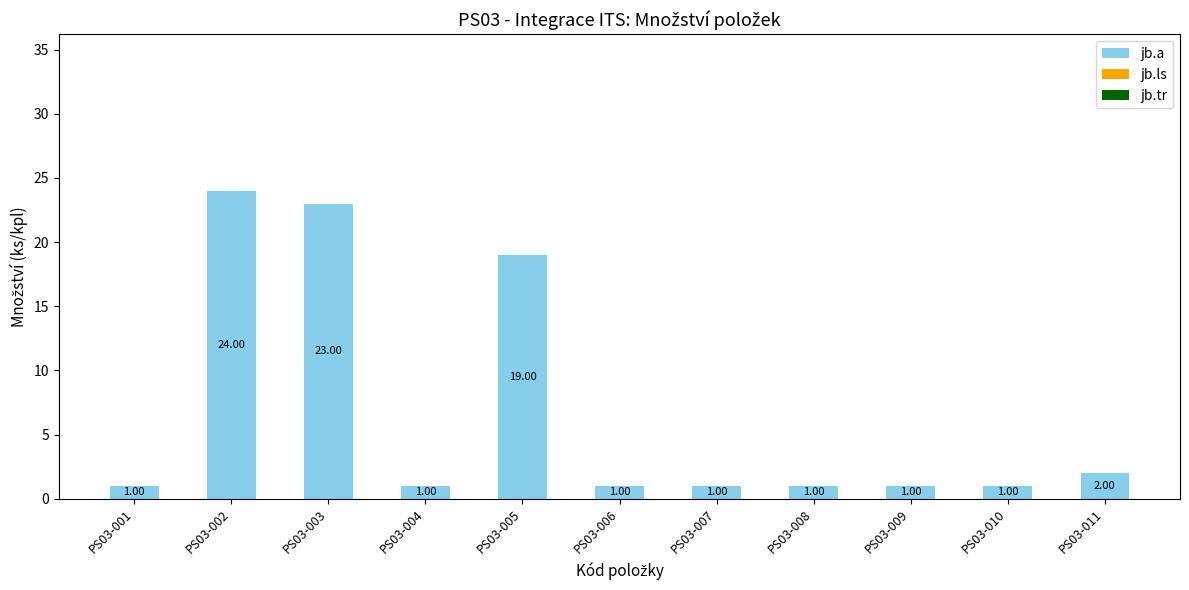

What is the difference between the values at PS03-008 and PS03-003?

22